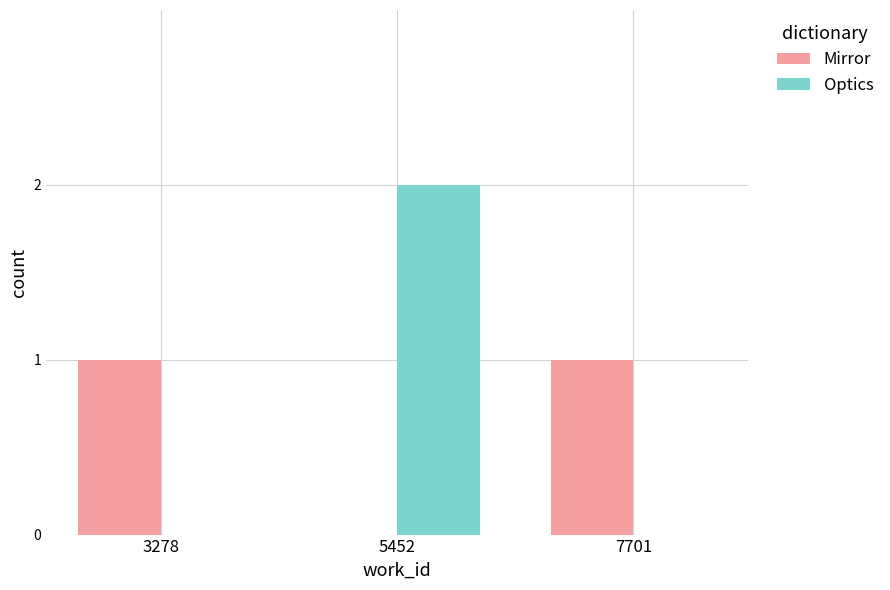

What is the average value of the Optics series?

1